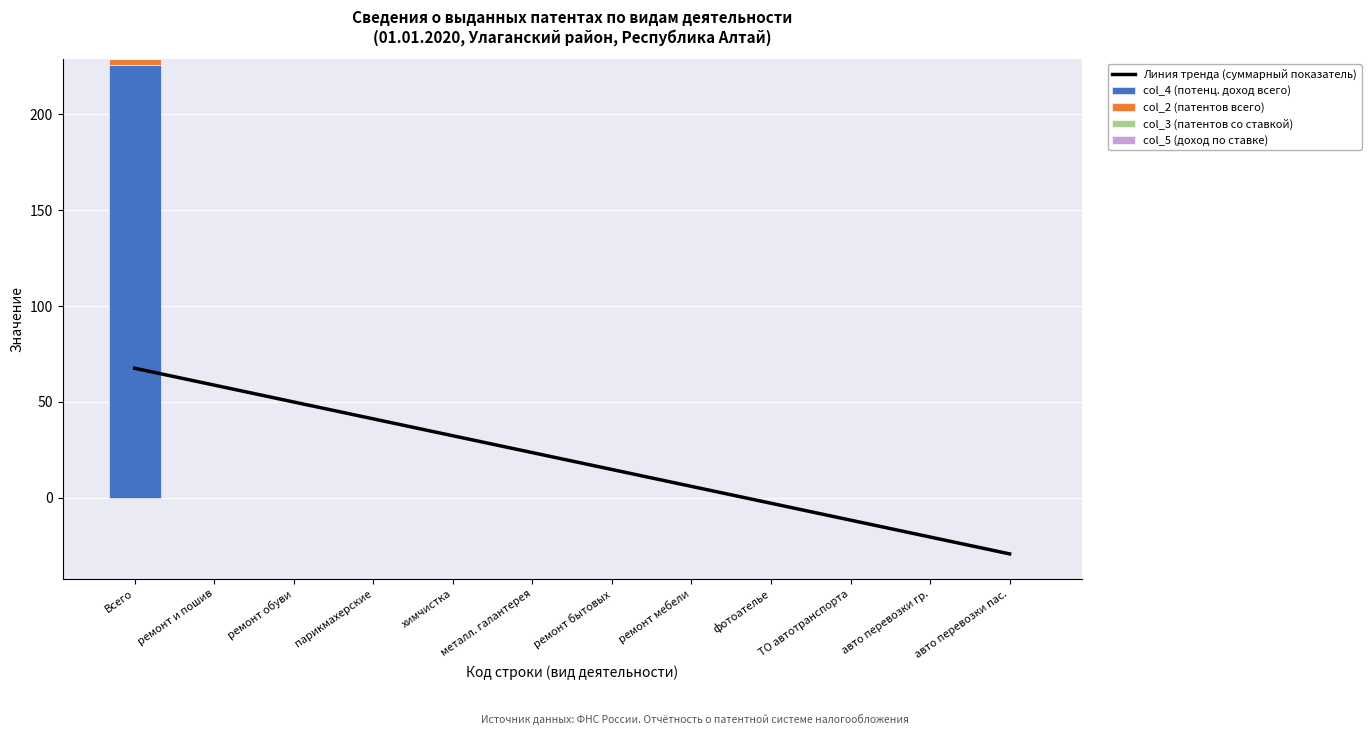

True or false: col_4 (потенц. доход всего) has a value of 226 at Всего.

True